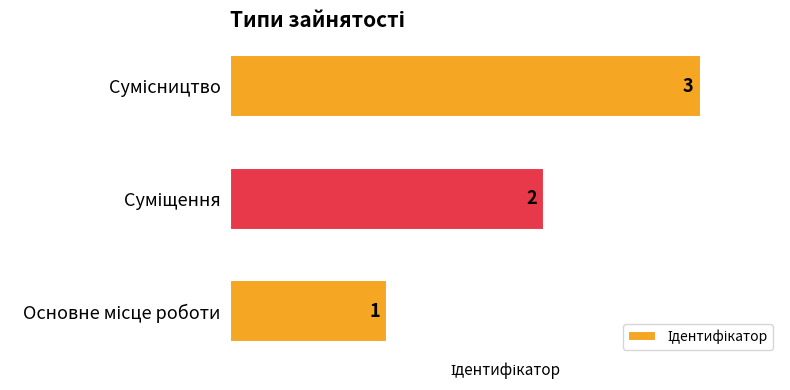

What is the sum of all values?

6